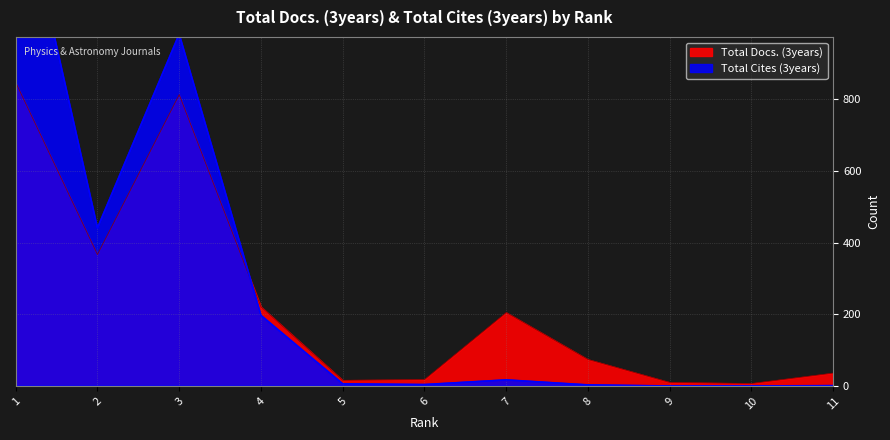

How many interior local valleys does the Total Cites (3years) series have?

2